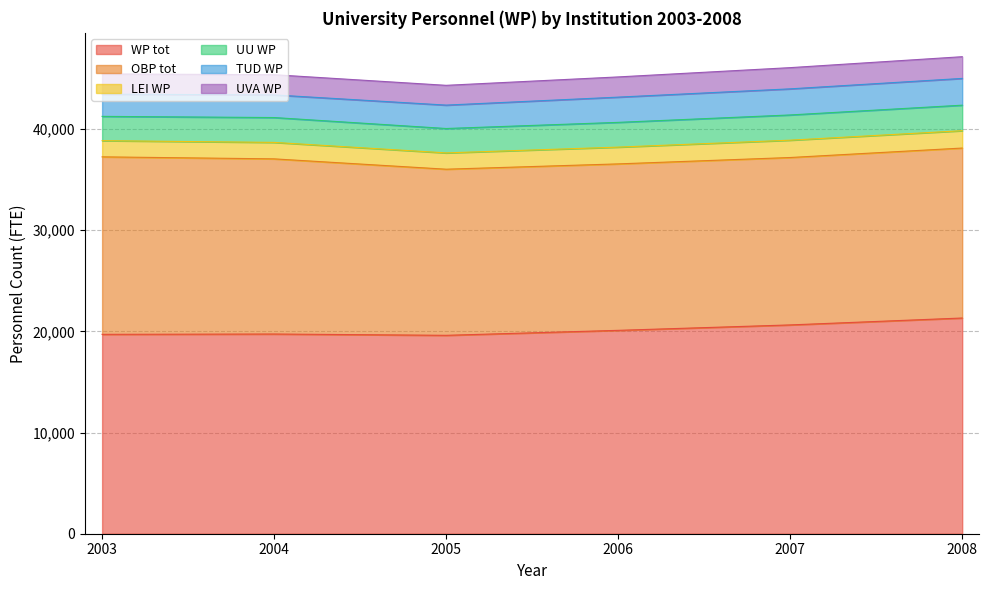

Where does the UVA WP series first go above 1997?

2006